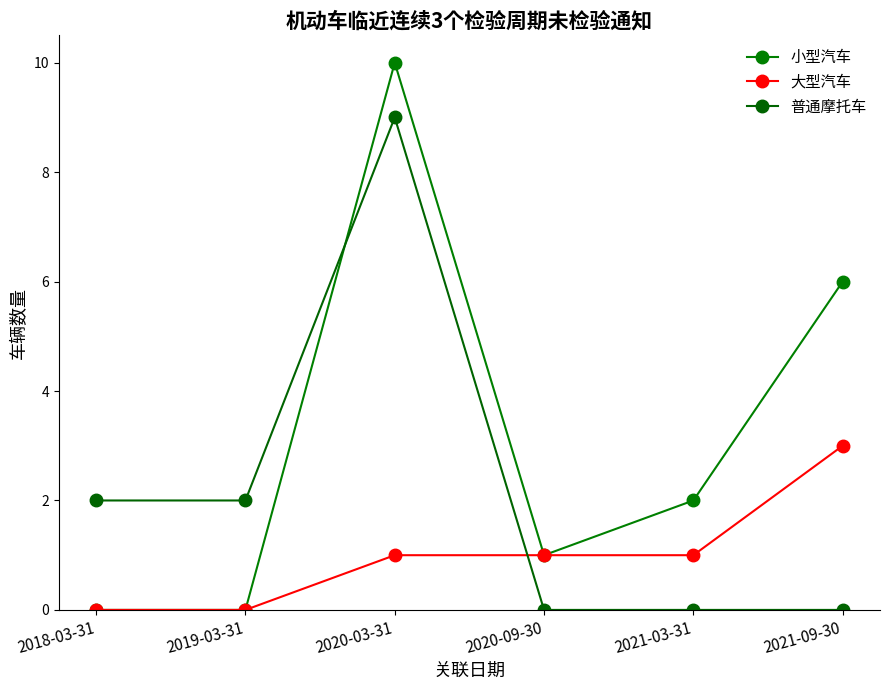

Reading right to left, list all the values displayed in this chart.

小型汽车: 2021-09-30=6	2021-03-31=2	2020-09-30=1	2020-03-31=10	2019-03-31=0	2018-03-31=0
大型汽车: 2021-09-30=3	2021-03-31=1	2020-09-30=1	2020-03-31=1	2019-03-31=0	2018-03-31=0
普通摩托车: 2021-09-30=0	2021-03-31=0	2020-09-30=0	2020-03-31=9	2019-03-31=2	2018-03-31=2